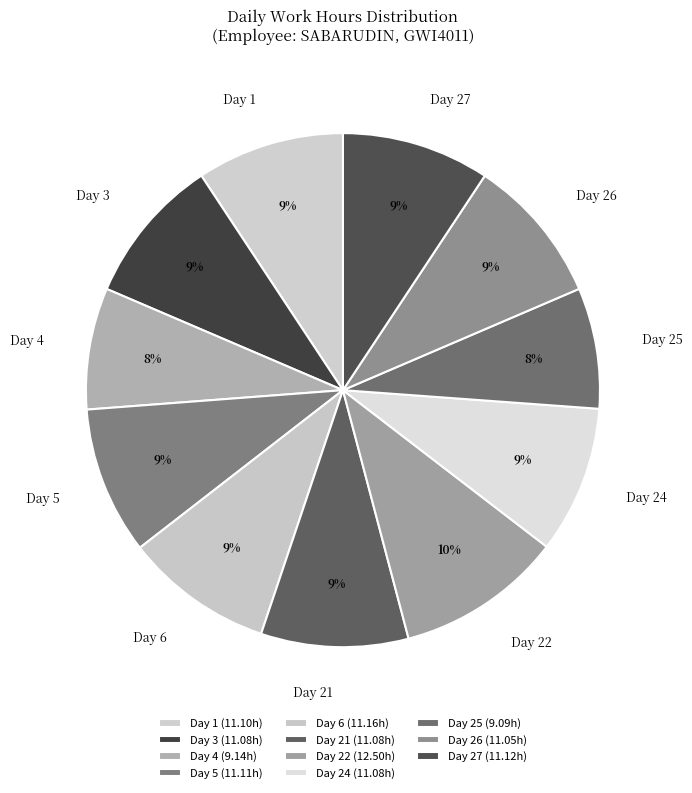

To the nearest percent, what is the average slice percentage?

9%